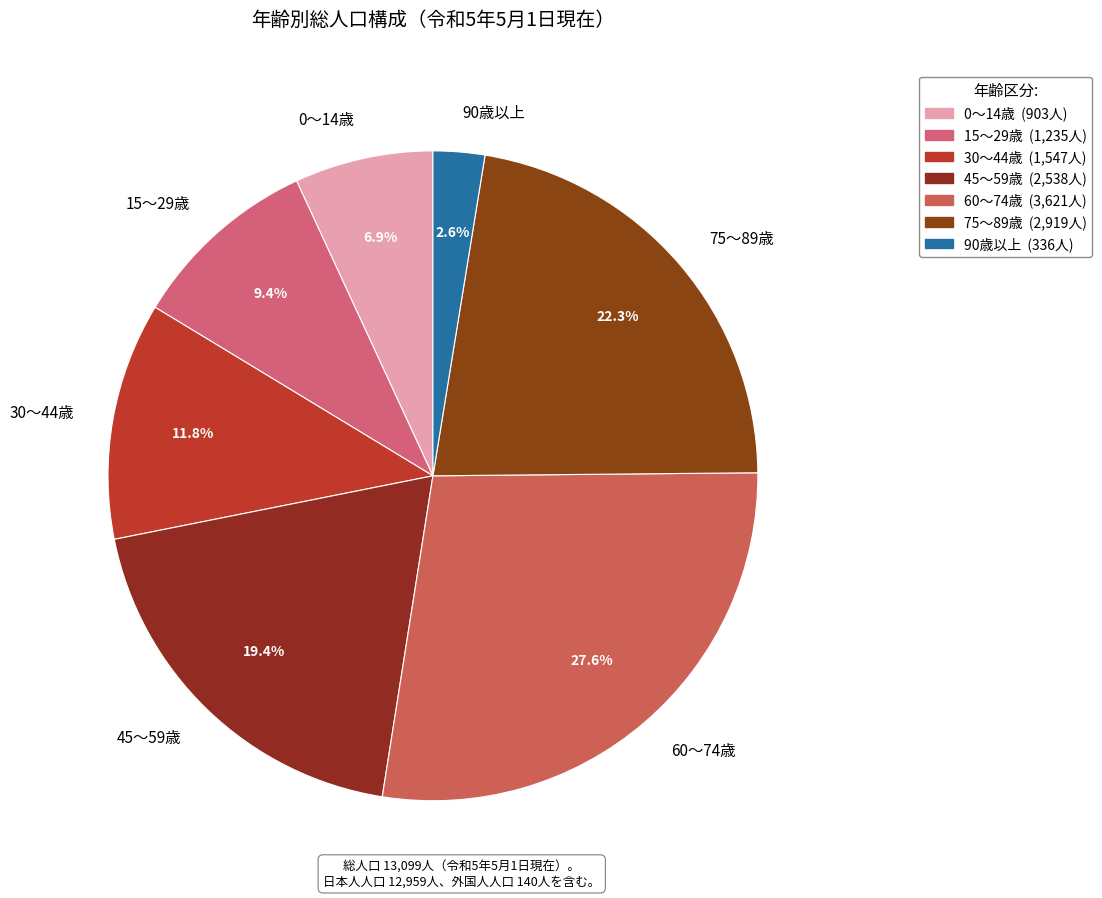

Is 45～59歳 the majority of the pie?

No